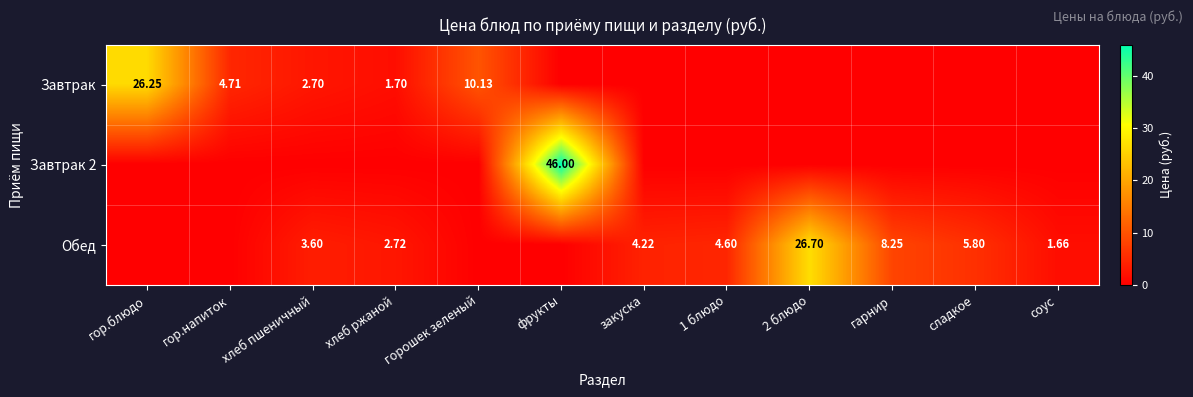

At which label does Завтрак reach its peak?

гор.блюдо